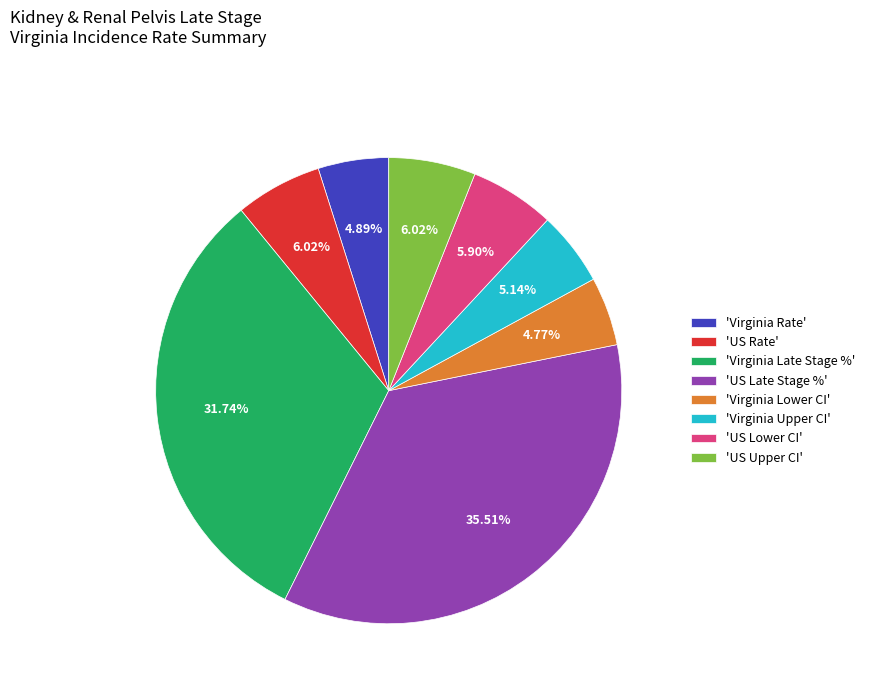

Combined, do 'US Upper CI' and 'Virginia Upper CI' account for over 50%?

No